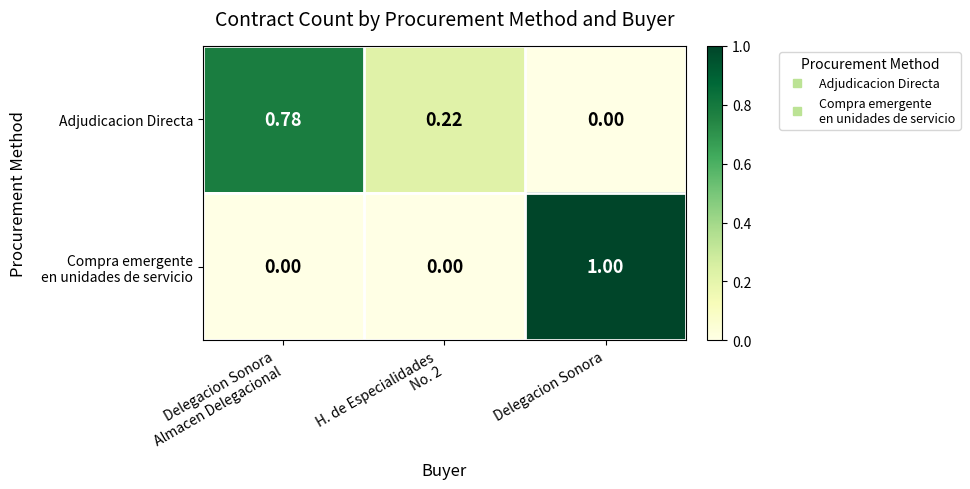

What is the total value across all series at Delegacion Sonora?

1.0